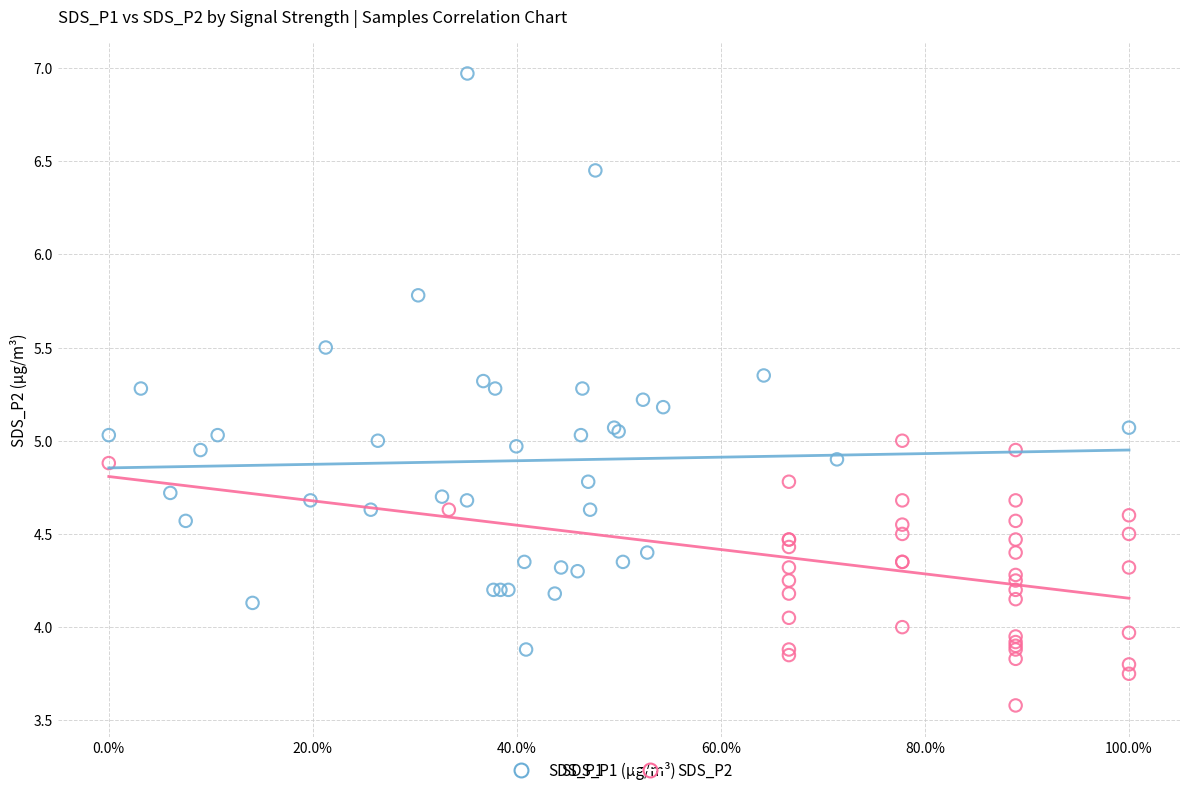

What are all the series names shown in the legend?

SDS_P1, SDS_P2